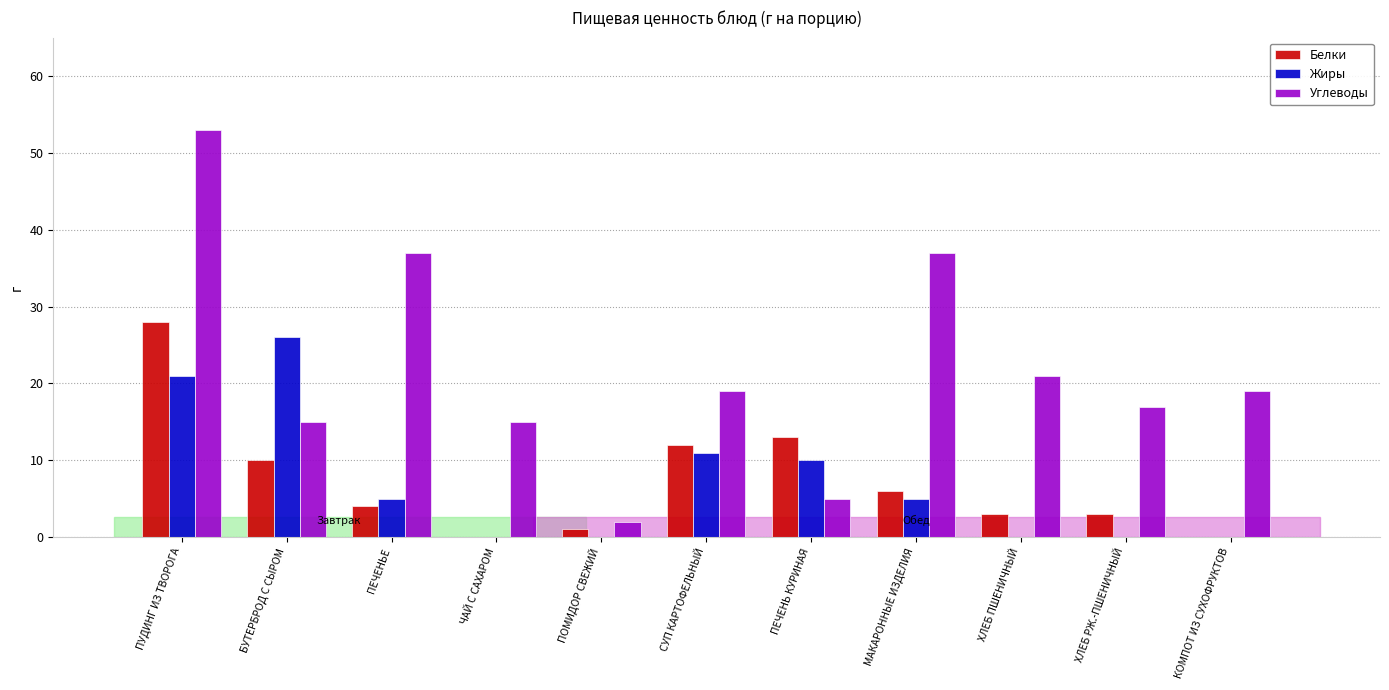

At which category does the chart reach its minimum across all series?

ЧАЙ С САХАРОМ